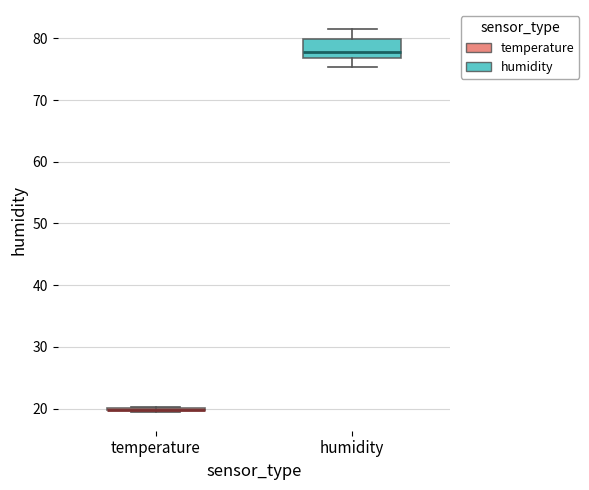

Reading left to right, read every box against the y-axis: the position of its median line, the range the box covers, and the ends of its whiskers. The values are not printed on the chart, so give them approximately, as read against the axis.

temperature: box collapsed to a line at 20, whiskers 20 to 20
humidity: median 78, box 77 to 80, whiskers 75 to 82